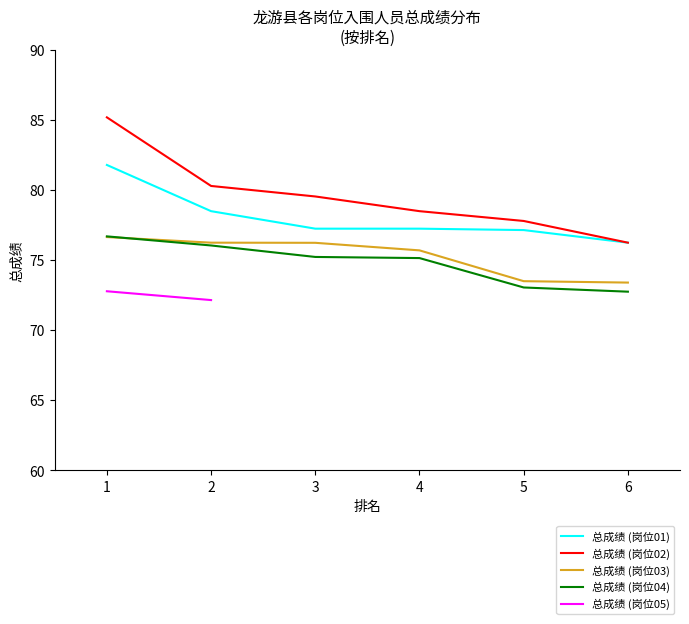

Which series changed the most between 5 and 6?

总成绩 (岗位02)